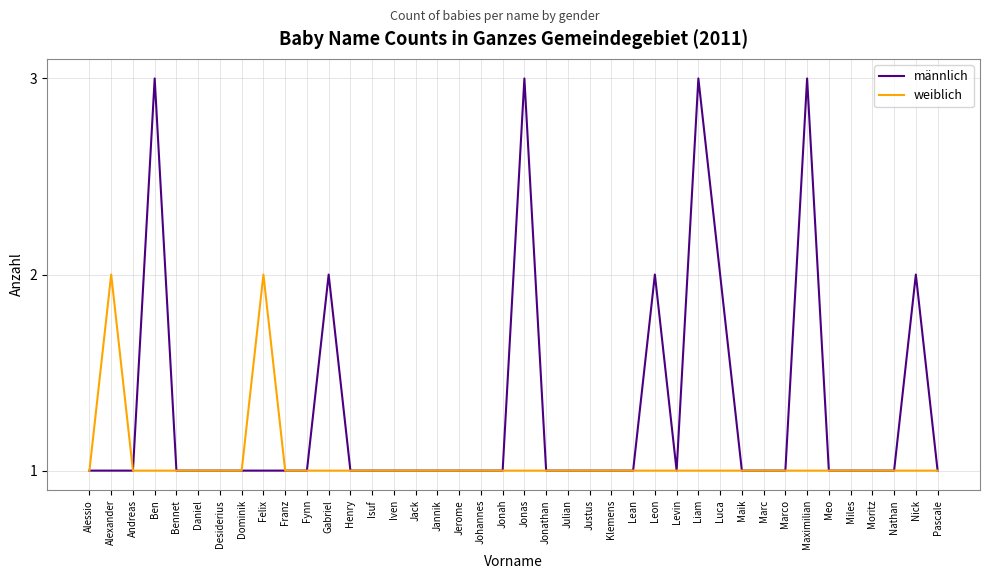

What is the maximum value for männlich?

3